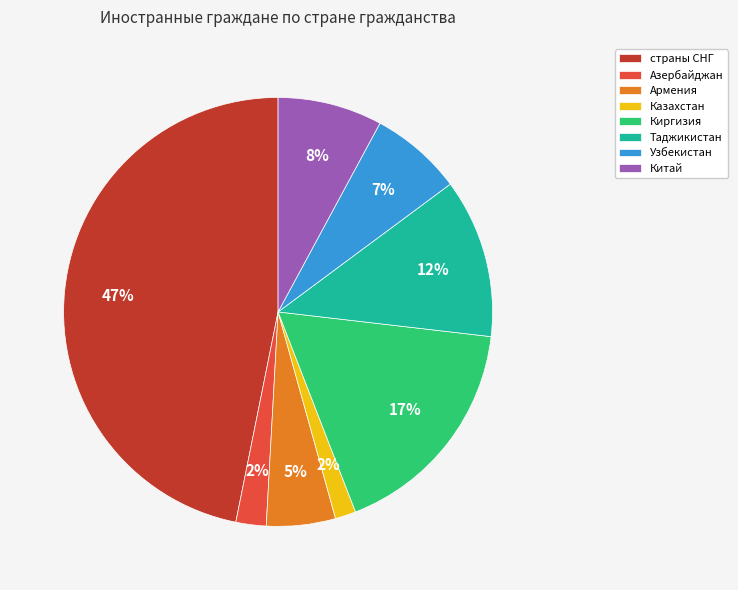

Which slice is the largest?

страны СНГ